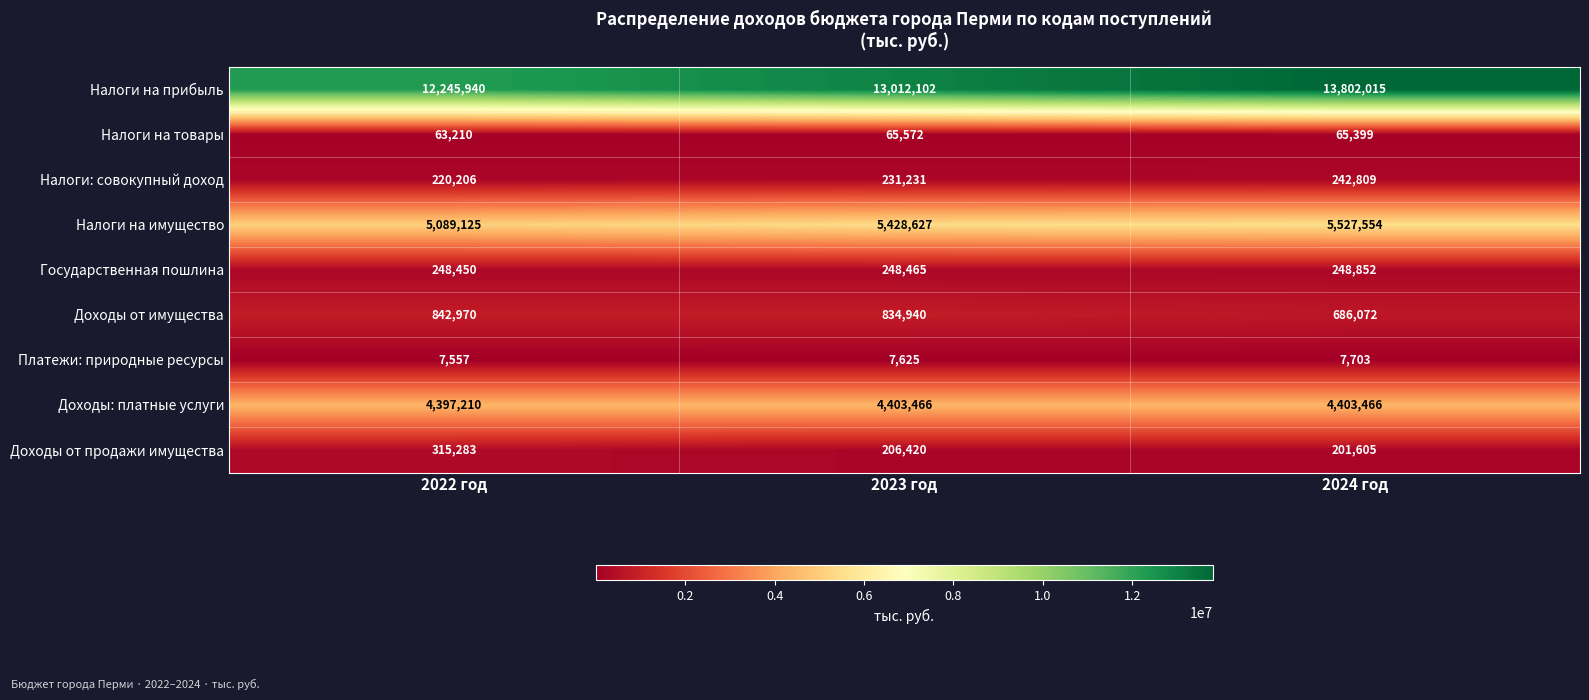

What is the difference between the Платежи: природные ресурсы values at 2024 год and 2022 год?

146